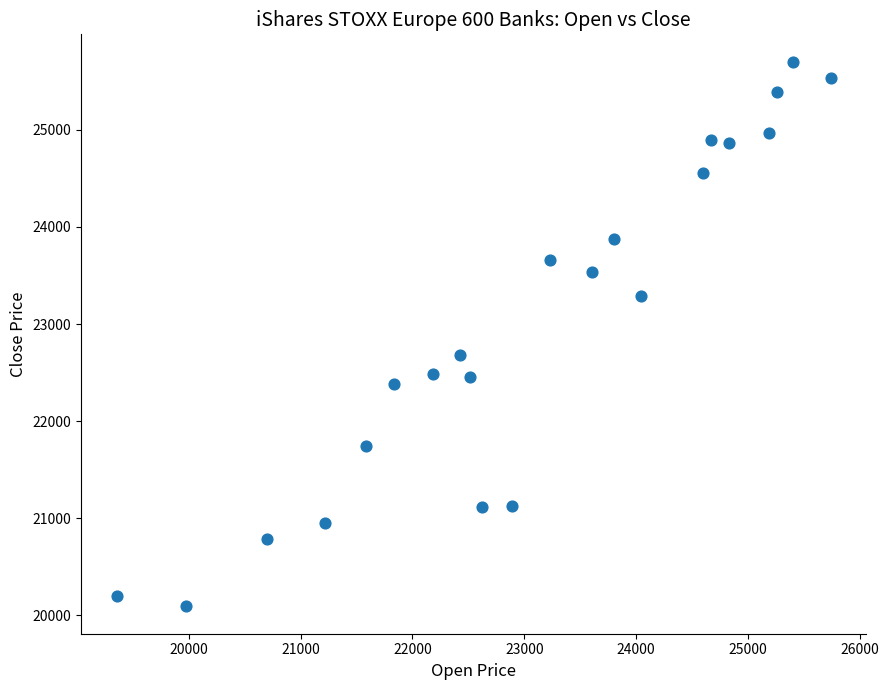

What is the range of X values (max minus min)?

6380